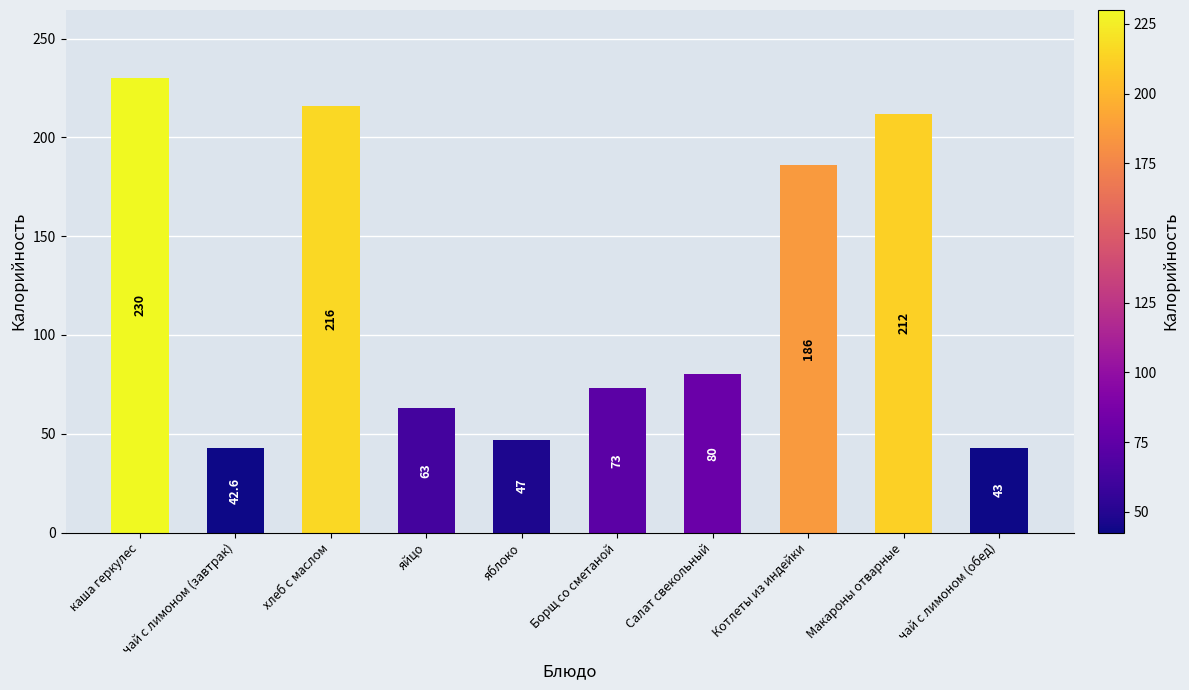

What is the value of the 7th bar from the left?

80.0